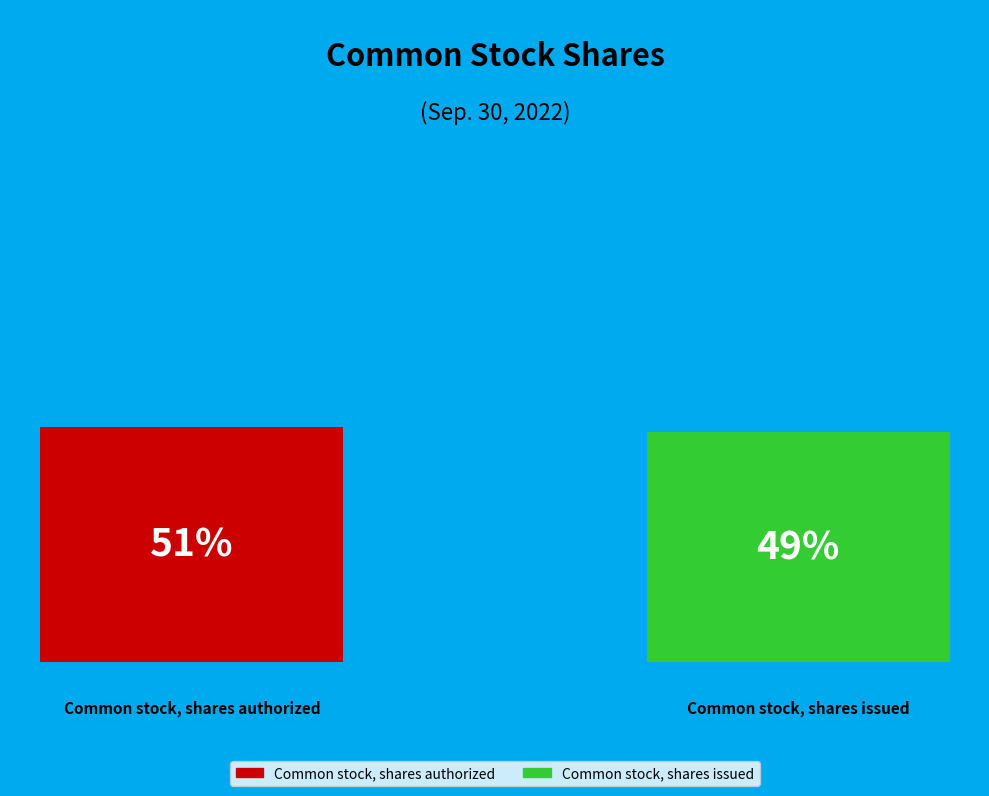

What are all the series names shown in the legend?

Common stock, shares authorized, Common stock, shares issued